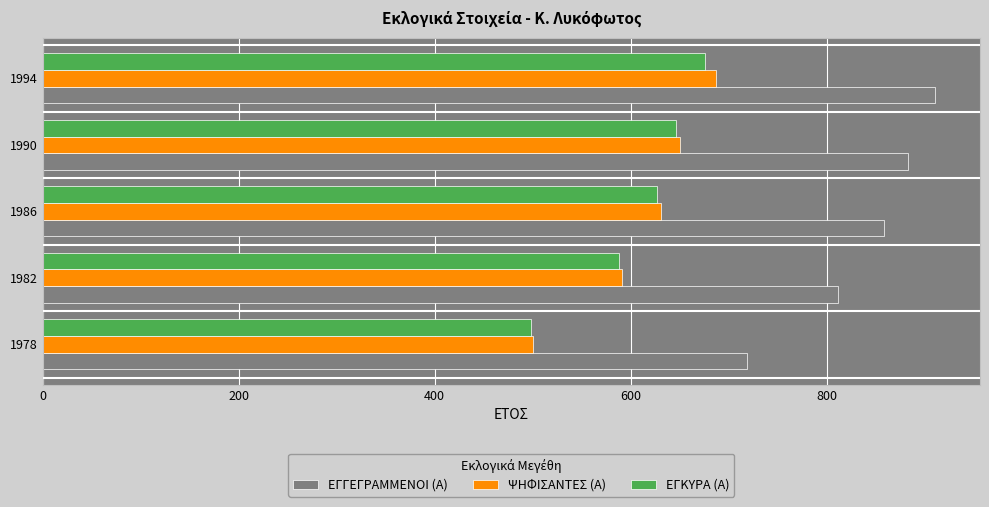

The ΕΓΚΥΡΑ (Α) series shows 928 at 1982. True or false?

False